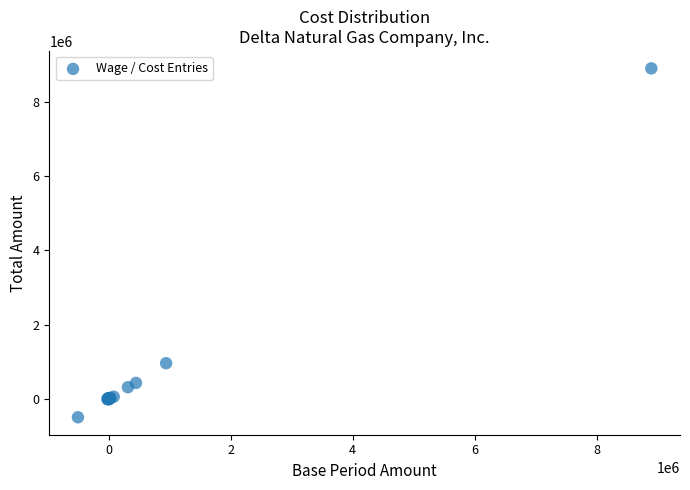

What Y value in the scatter plot is closest to 4199893?

957703.1